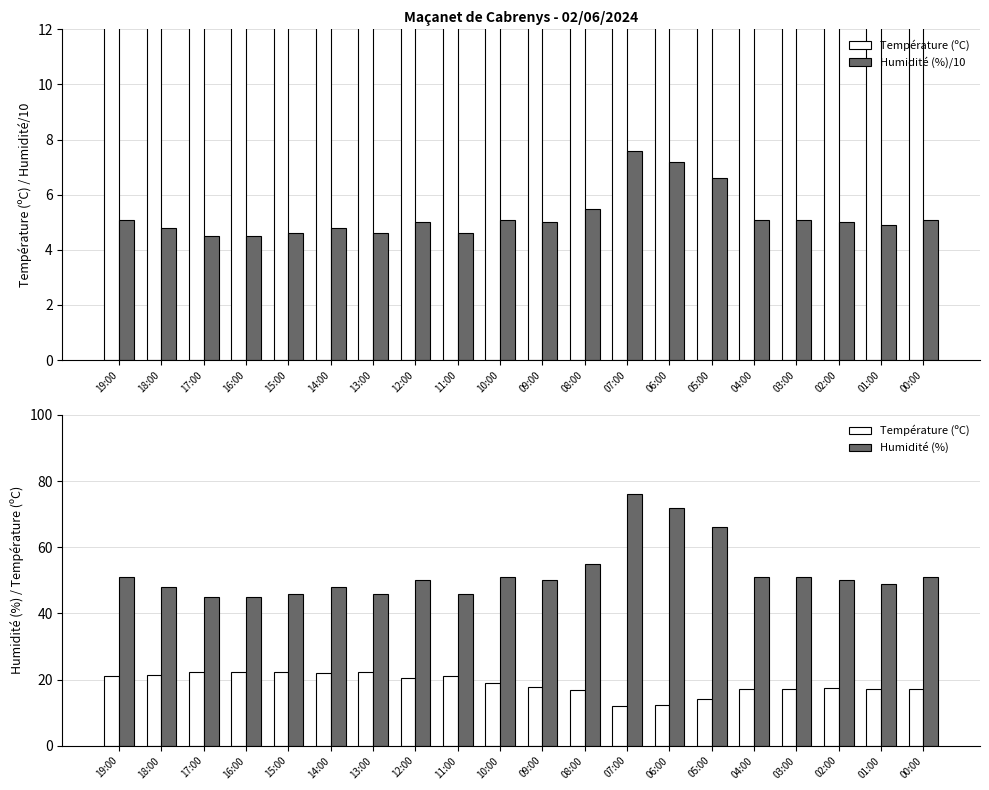

What is the smallest value displayed?

4.5